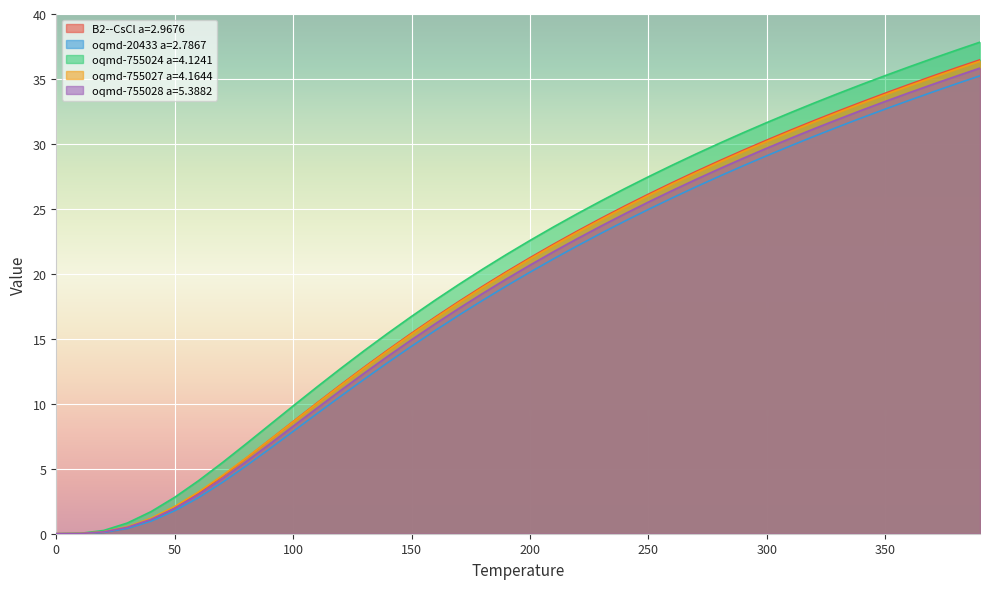

Which series has the largest total across all categories?

oqmd-755024 a=4.1241